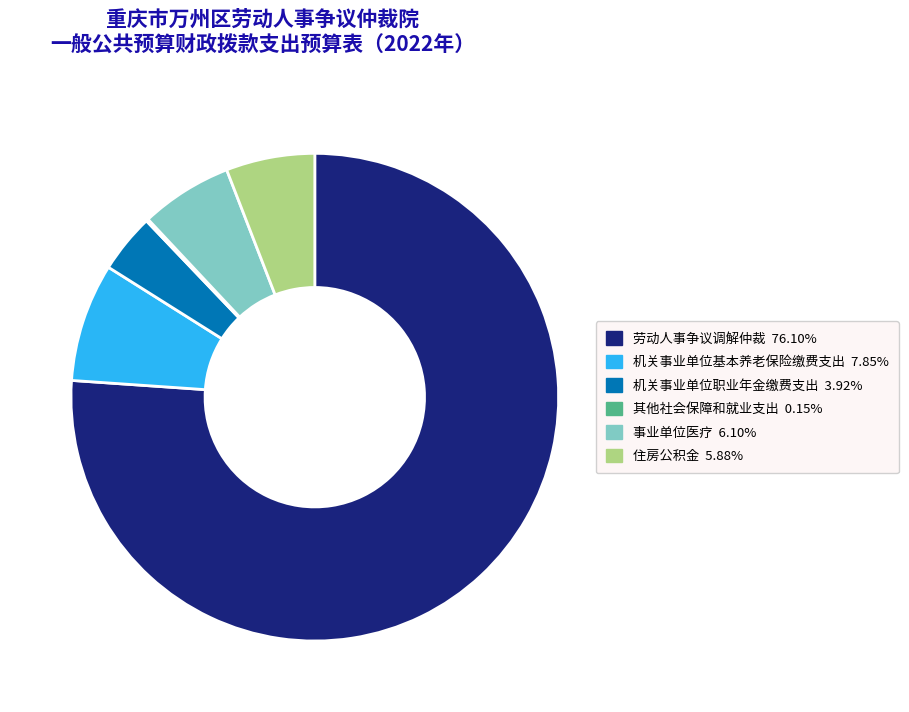

Is it true that 机关事业单位基本养老保险缴费支出 is 8% of the pie?

True